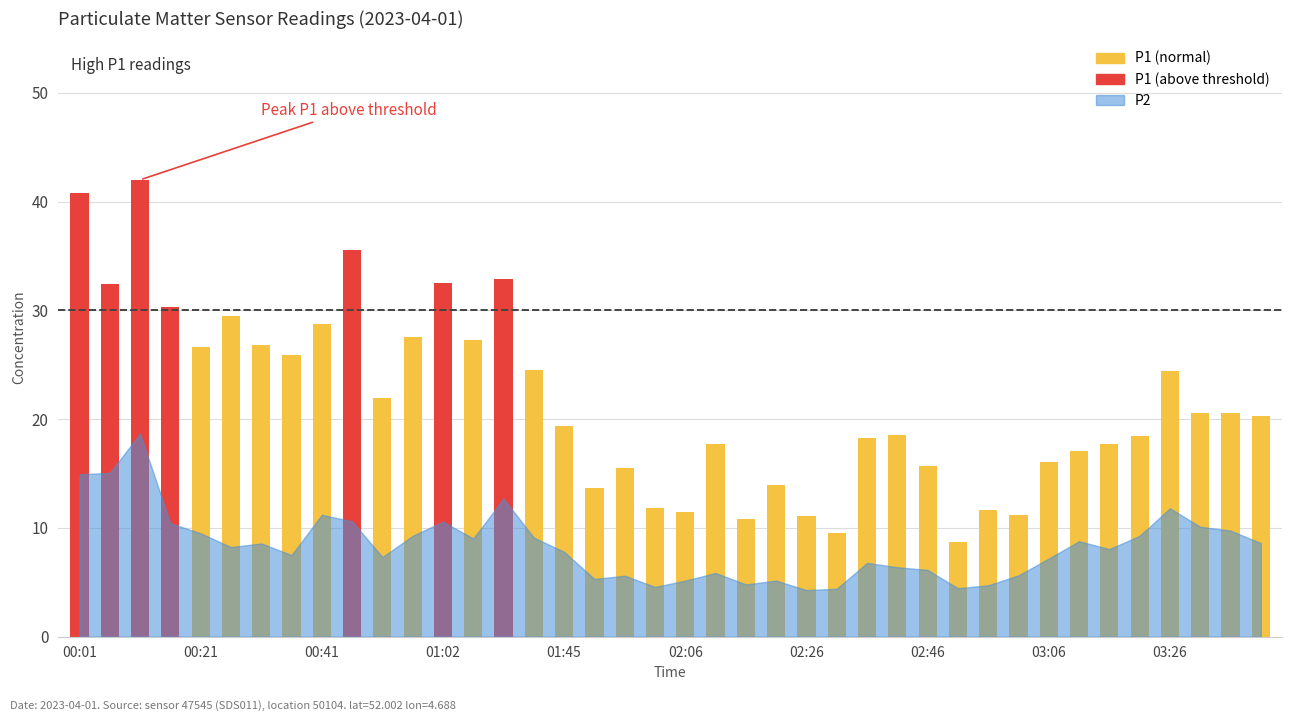

List the series in order of their overall mean, highest first.

P1, P2